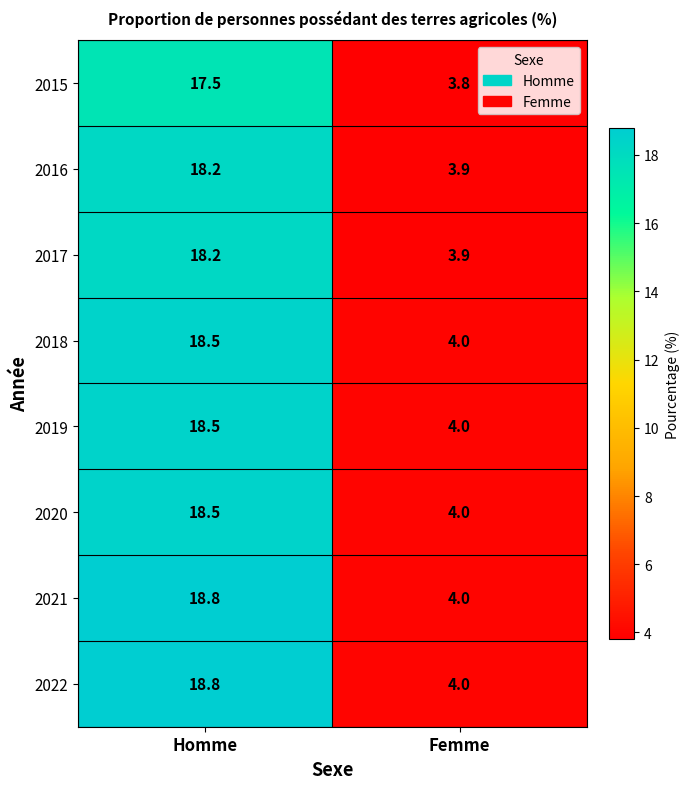

The value of 2020 at Femme is 4.0. True or false?

True